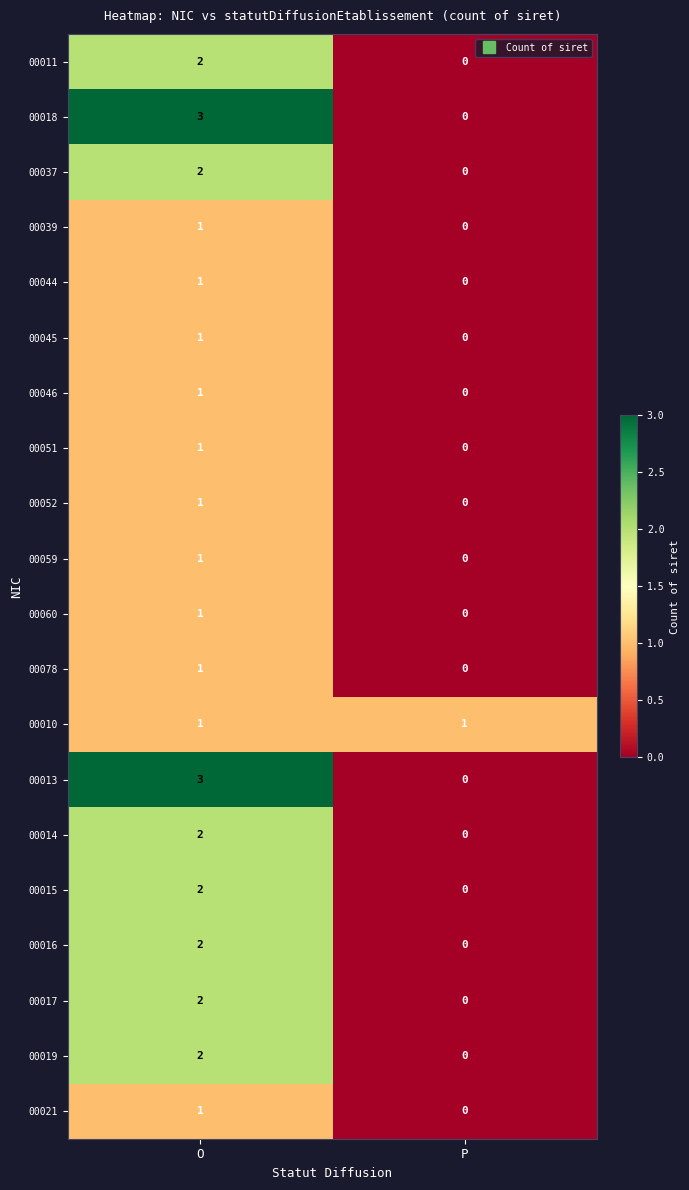

What is the total value across all series at P?

1